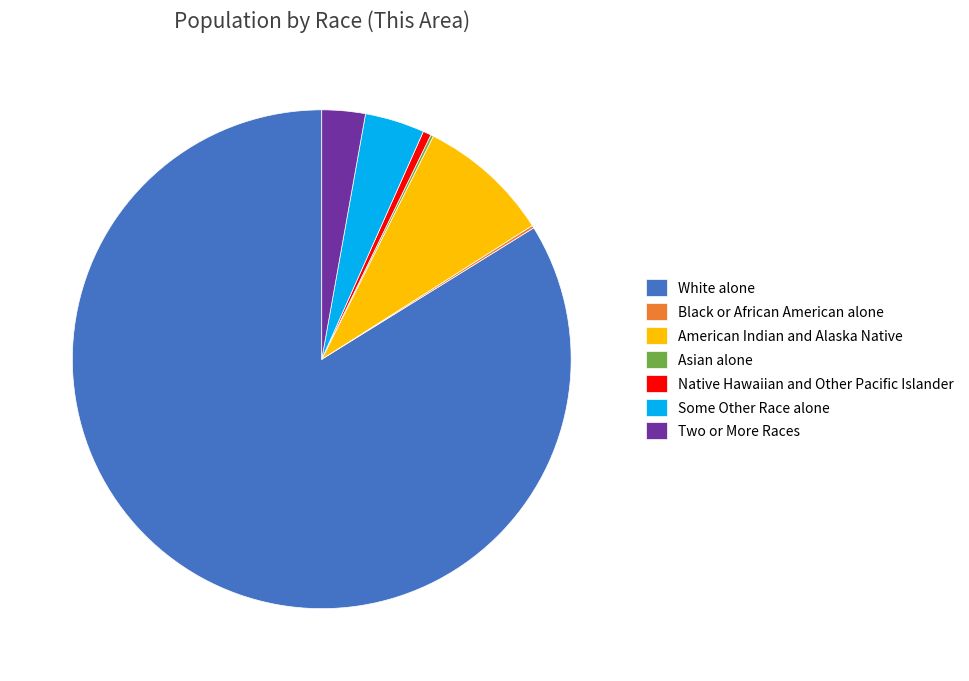

Which category has the biggest portion of the pie?

White alone